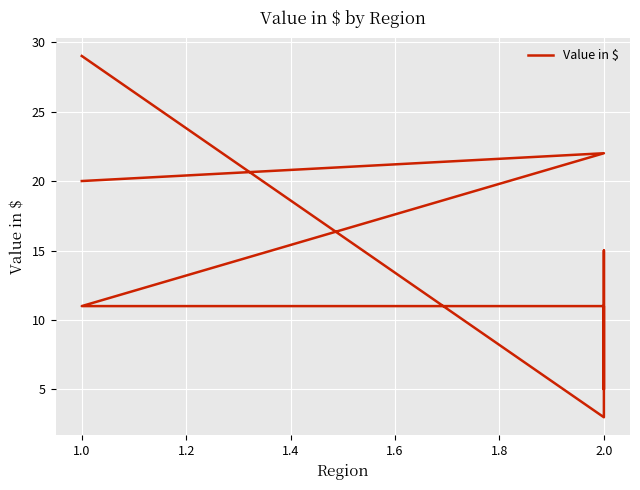

How many interior local peaks (higher than both neighbors) does the data have?

2